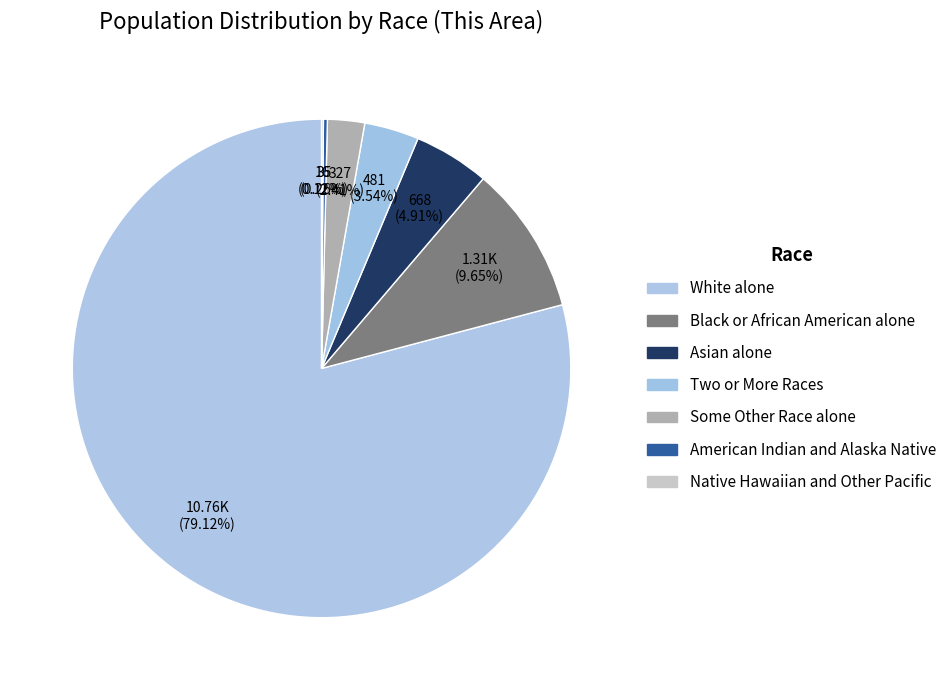

Is there a majority slice in this chart?

Yes